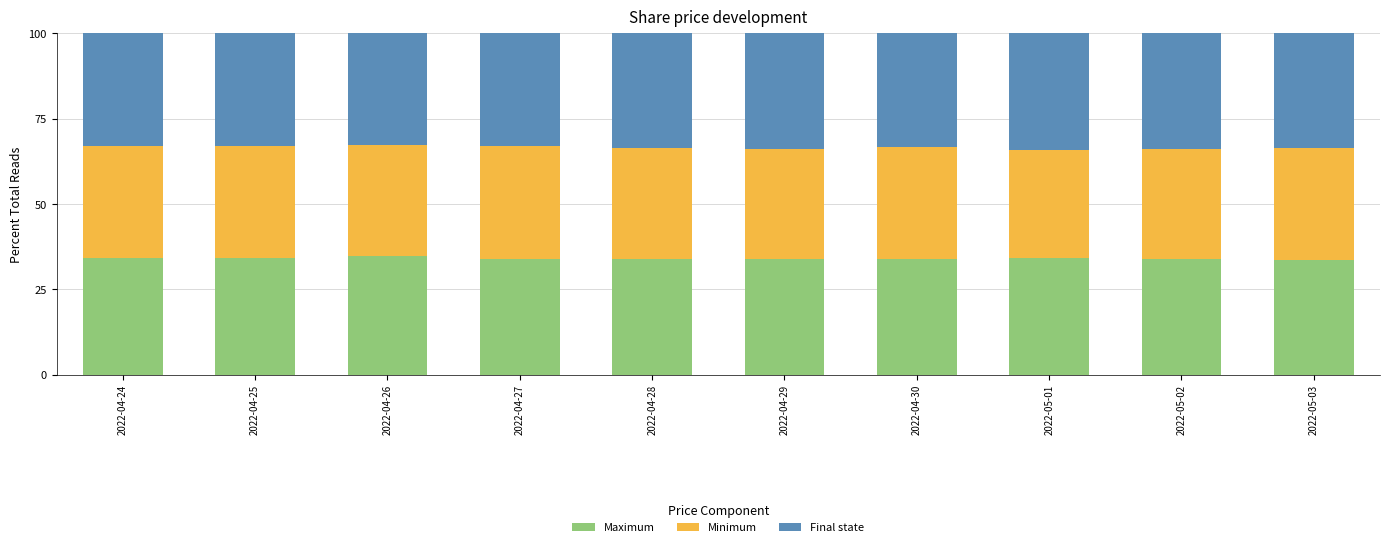

What is the total value across all series at 2022-04-28?

100.0